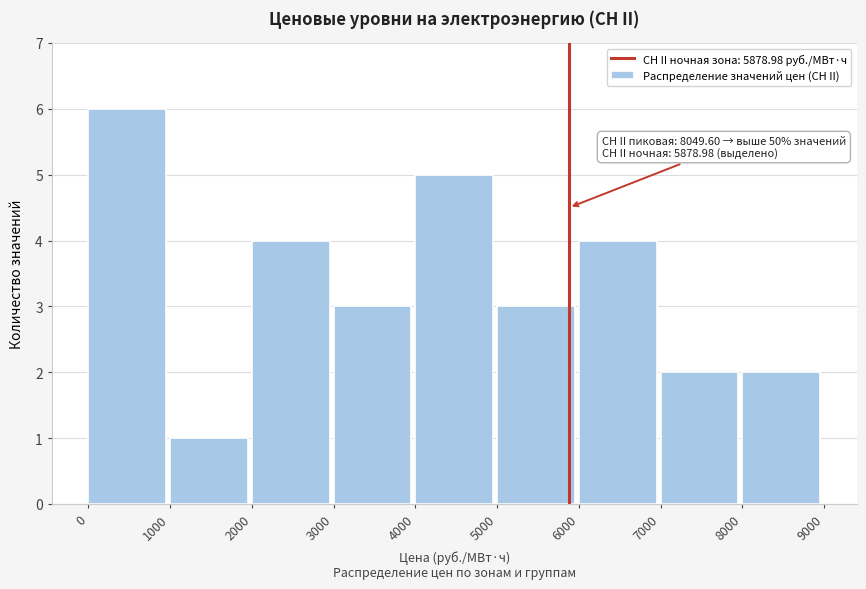

Which range on the x-axis has the tallest bar?

0 to 1000